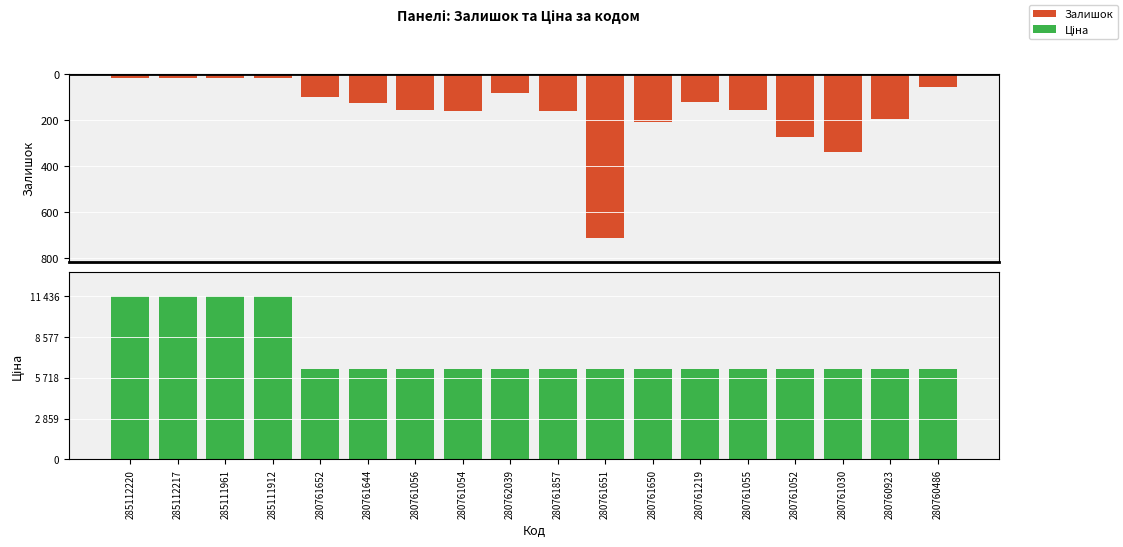

How many groups of bars are there?

18